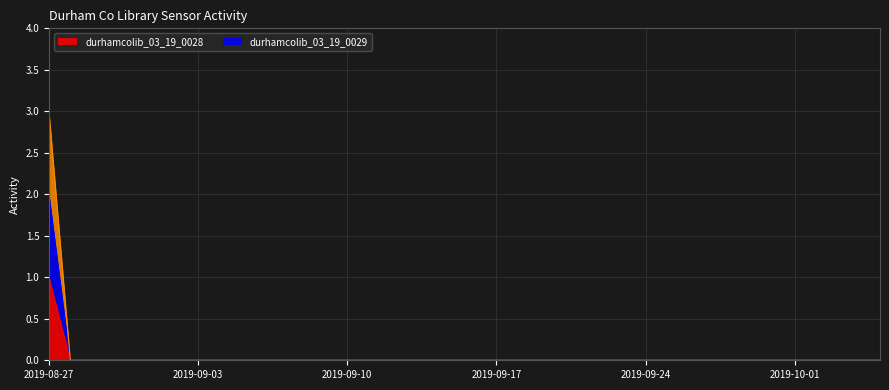

Between 2019-09-11 and 2019-09-02, which is larger?

2019-09-11